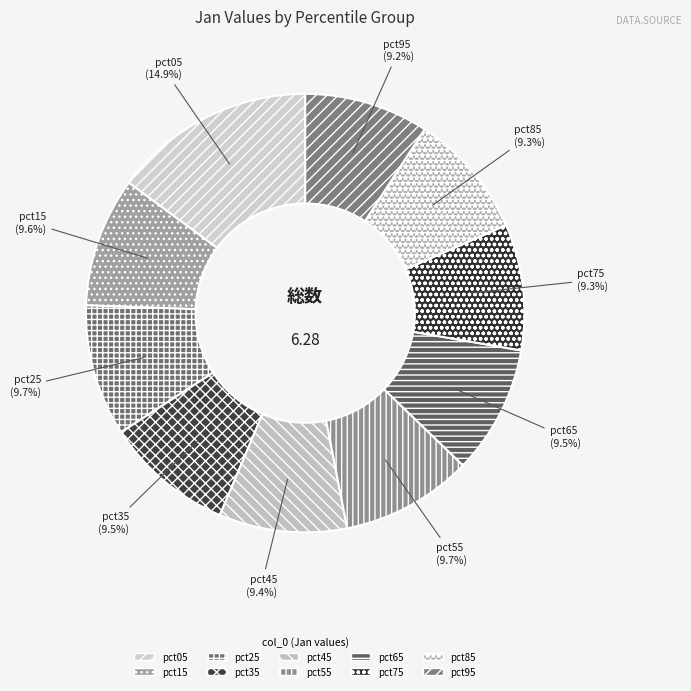

To the nearest percent, what is the combined percentage of pct95 and pct85?

18%